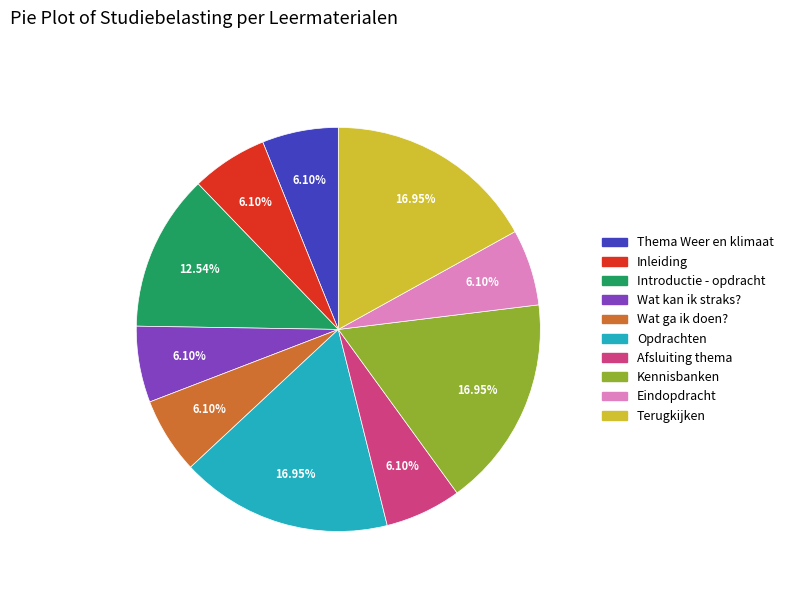

Approximately how many times larger is the value at Wat kan ik straks? compared to Afsluiting thema?

1.0